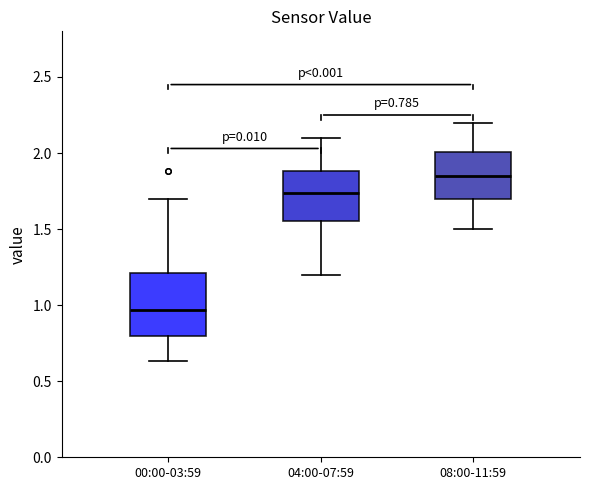

Which box has the lowest median line?

00:00-03:59